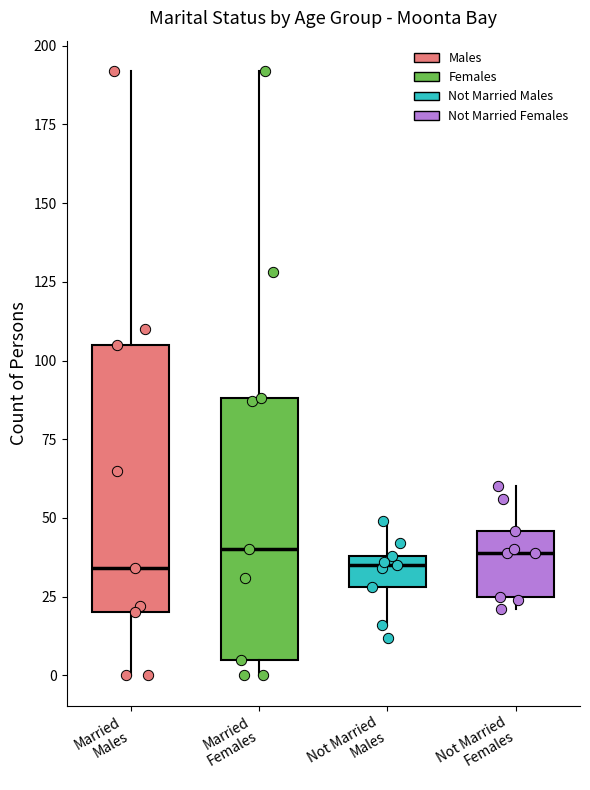

Reading left to right, transcribe this box plot: for each box, give where its median line is, the range the box spans, and where its two whiskers end, as read against the y-axis. The values are not printed on the chart, so give them approximately, as read against the axis.

Married Males: median 35, box 20 to 105, whiskers 0 to 190
Married Females: median 40, box 5 to 90, whiskers 0 to 190
Not Married Males: median 35, box 30 to 40, whiskers 15 to 50
Not Married Females: median 40, box 25 to 45, whiskers 20 to 60